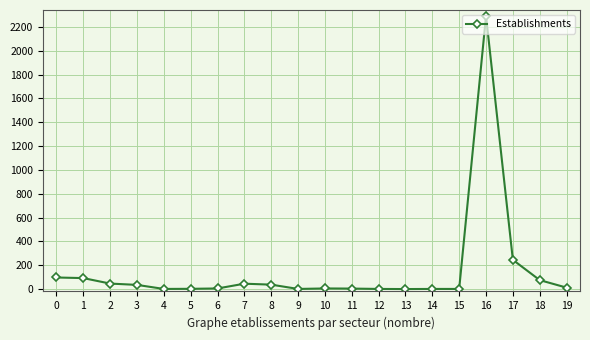

Where is the data nearest to the value 1146?

17